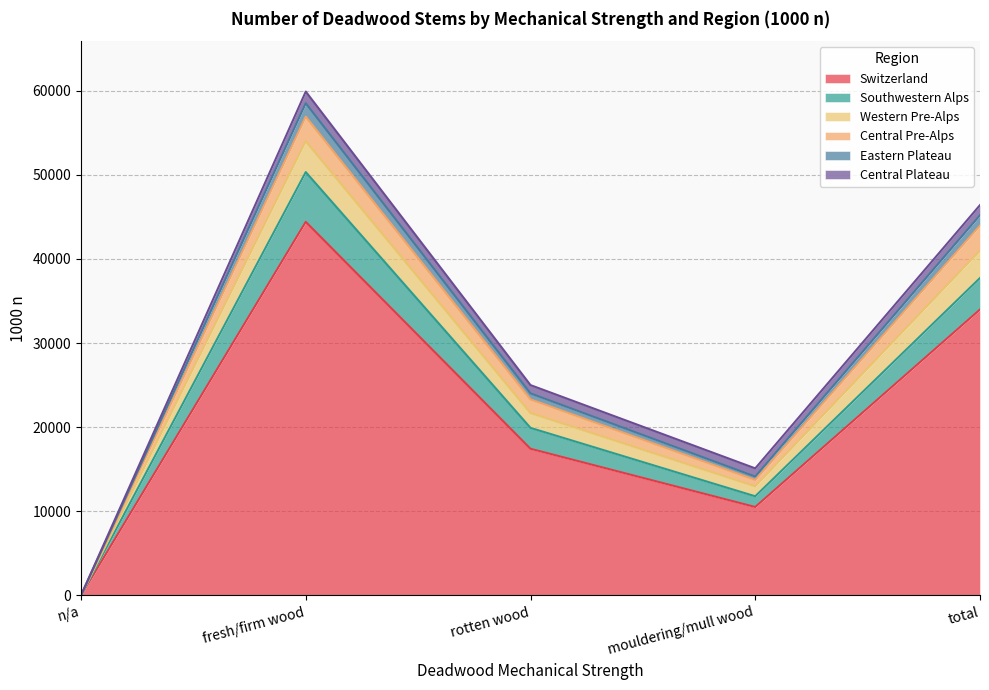

At which category does Switzerland reach its first local valley?

mouldering/mull wood